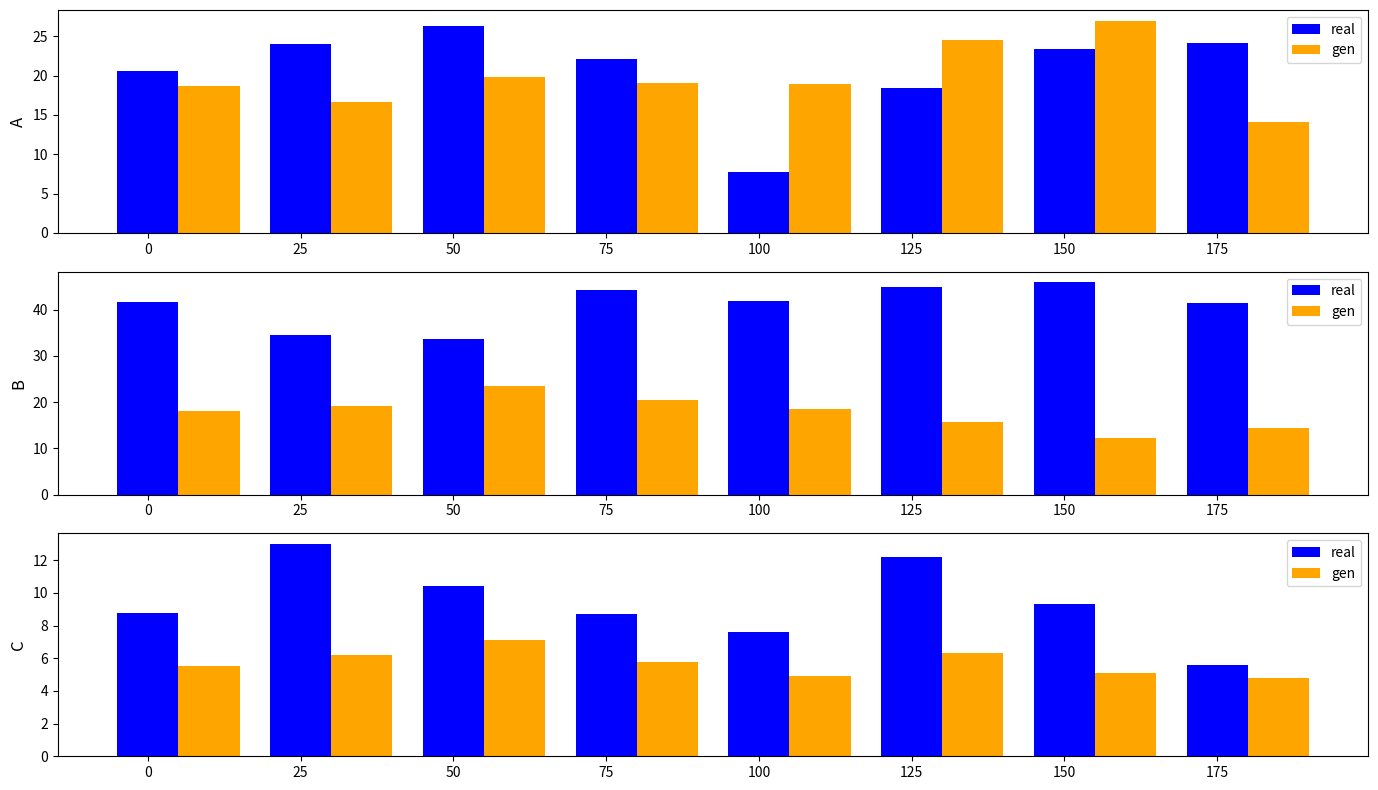

What is the value of the gen bar at the 8th from the left?

4.8